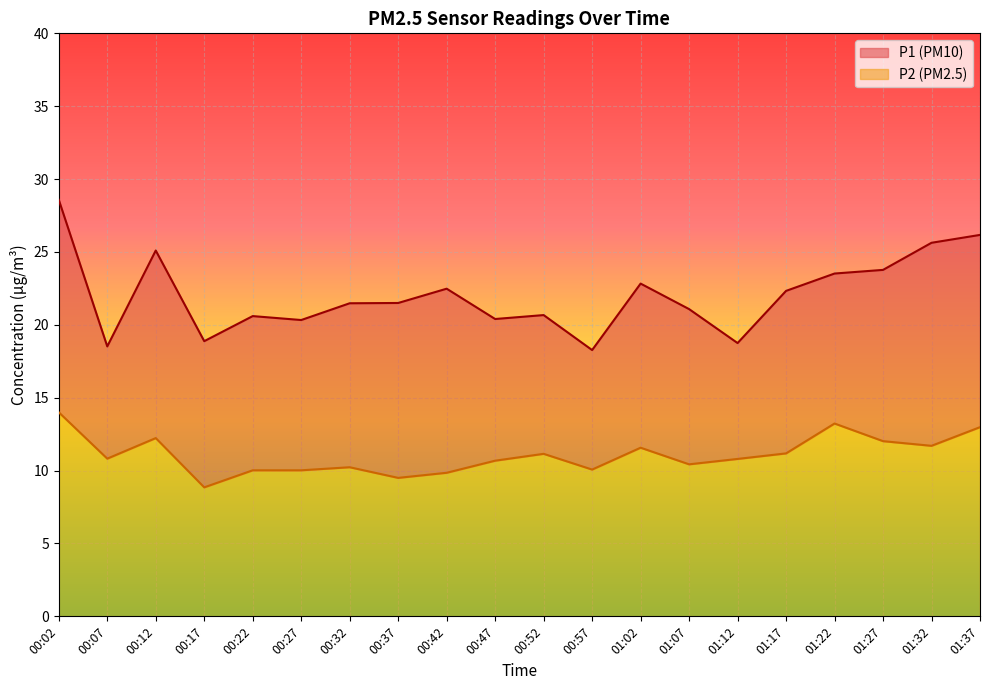

What position from the left is 01:17?

16